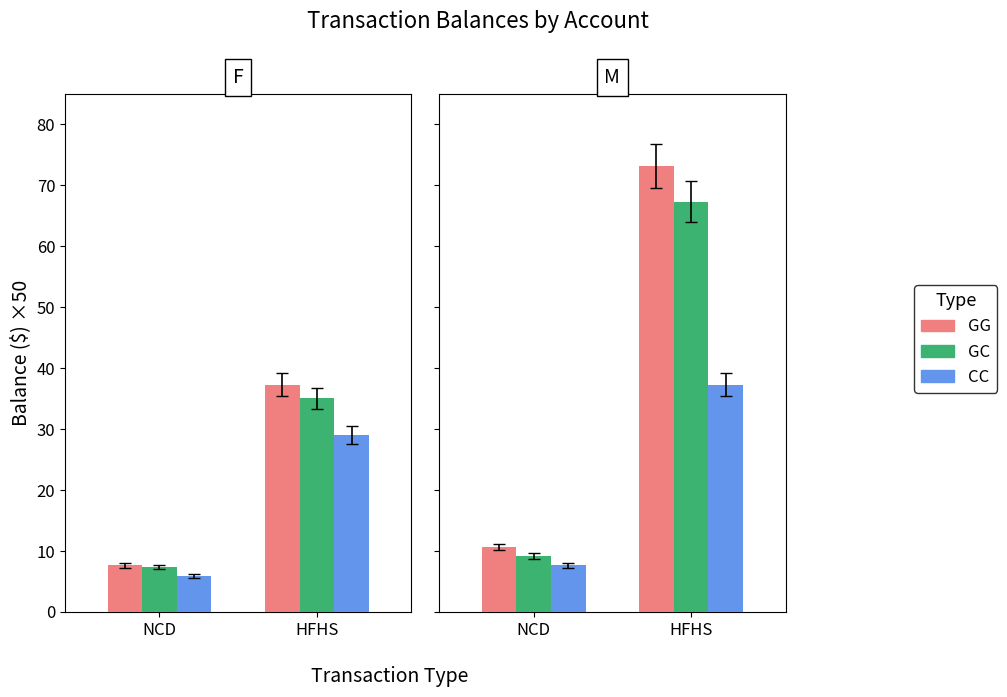

List the labels in order of GC value, largest first.

HFHS, NCD